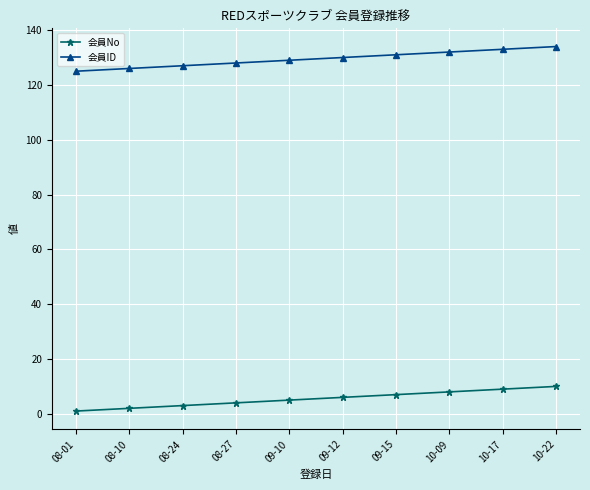

The 会員ID series shows 127 at 08-24. True or false?

True